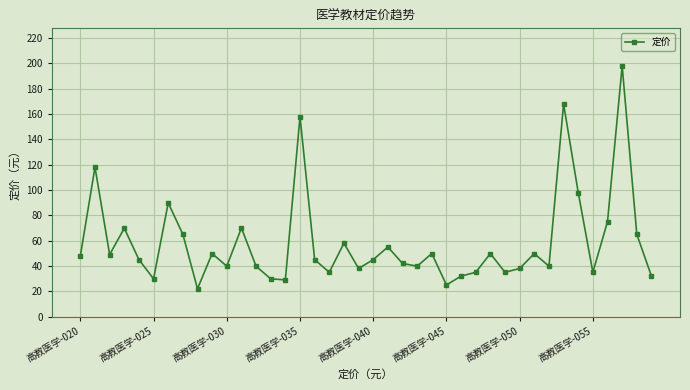

What is the maximum value shown in the chart?

198.0